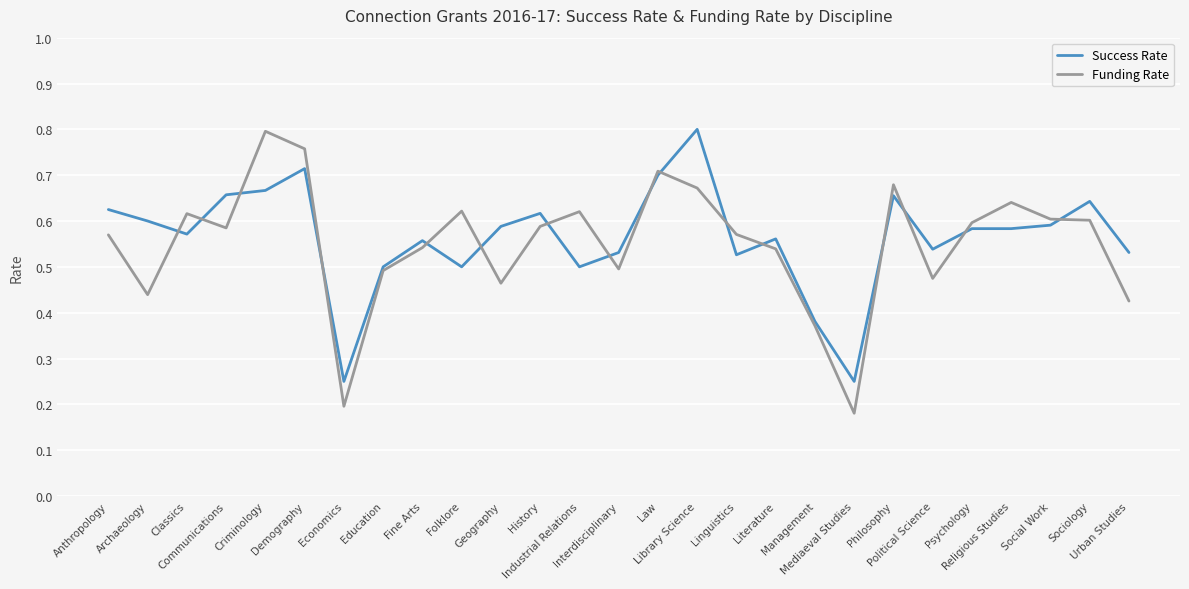

At which category does Success Rate reach its first local valley?

Classics